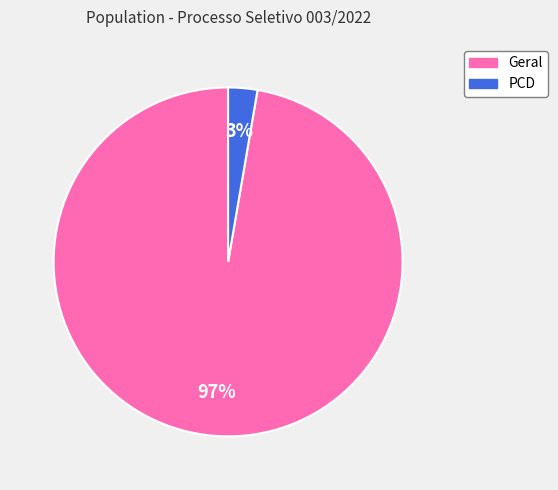

To the nearest percent, what is the average slice percentage?

50%